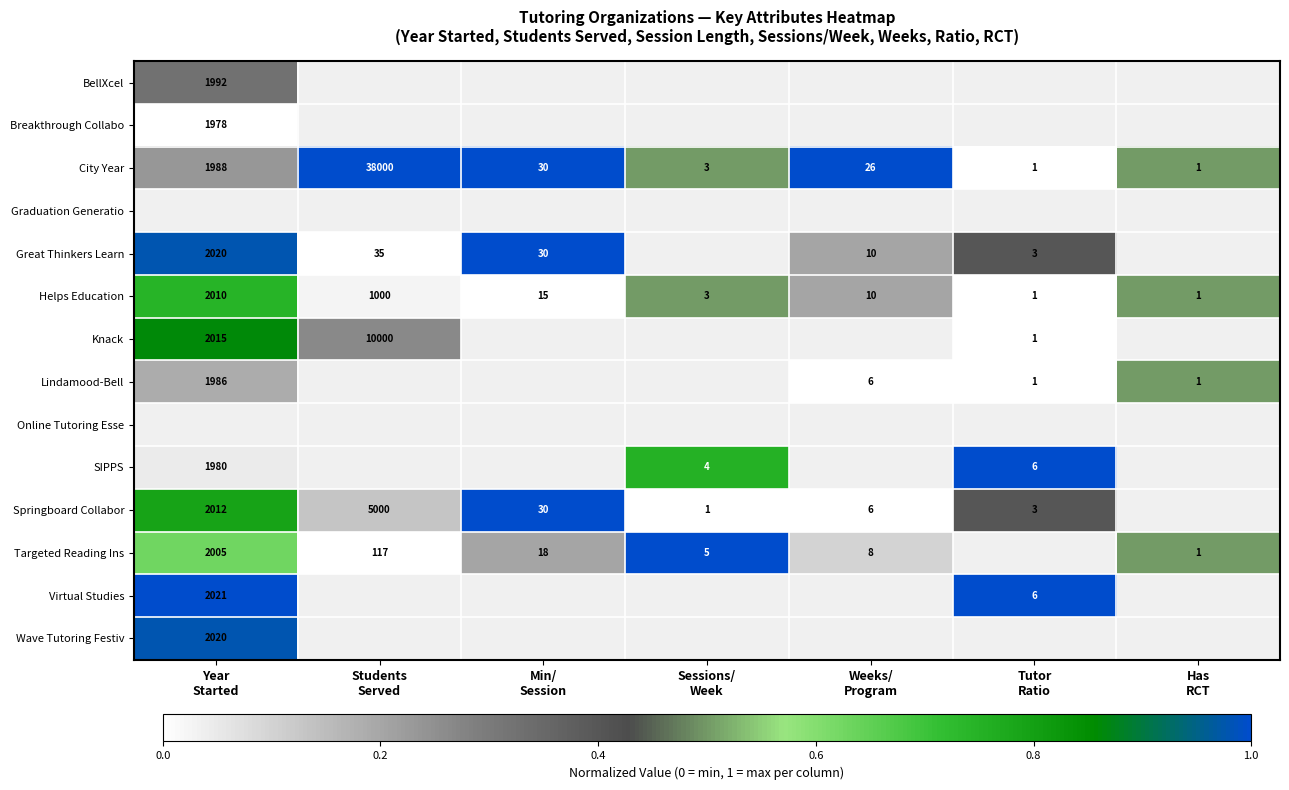

The value of Knack at Year Started is 0.9. True or false?

True